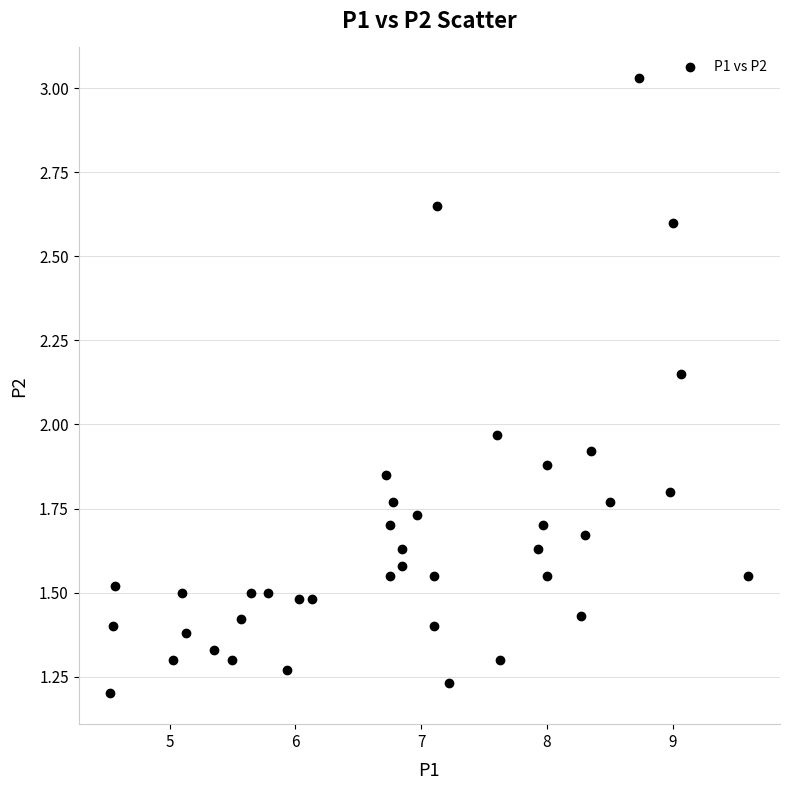

What is the range of X values (max minus min)?

5.1